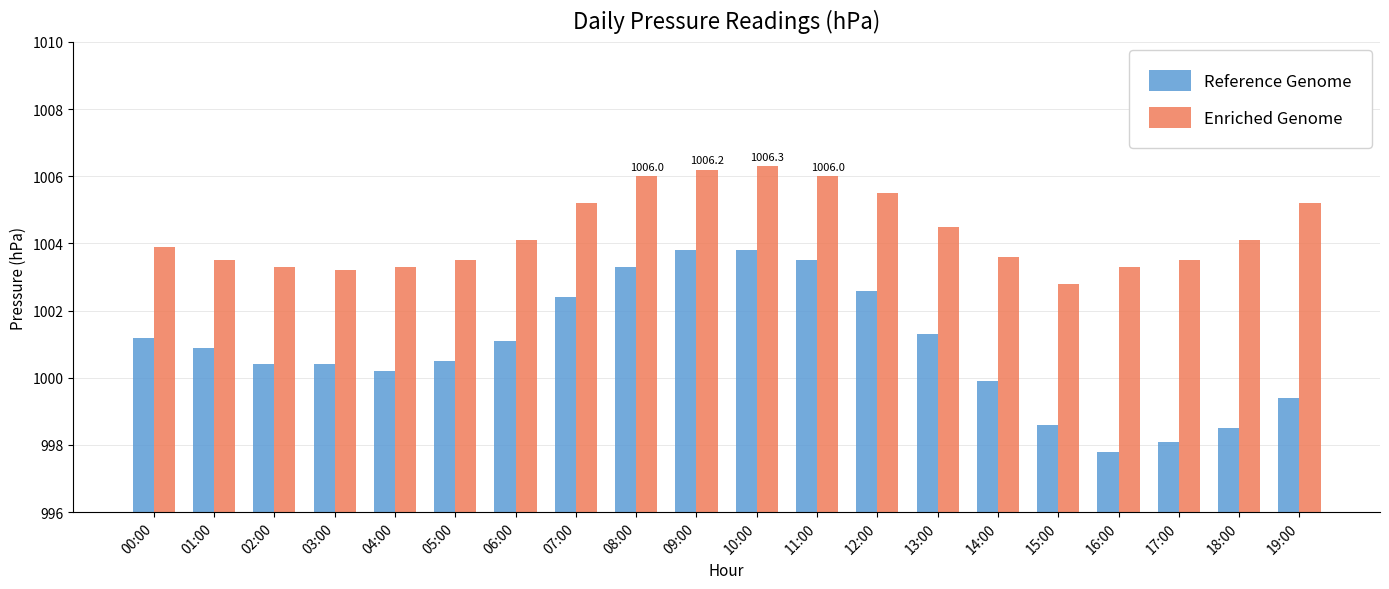

The Reference Genome series shows 1000.9 at 01:00. True or false?

True